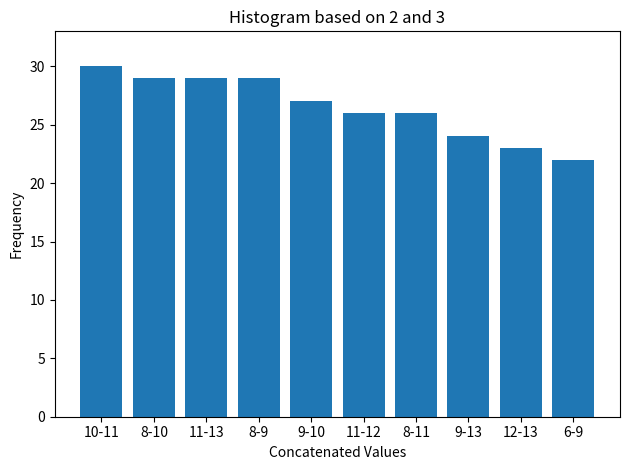

Reading left to right, what are all the values shown in this chart?

30	29	29	29	27	26	26	24	23	22